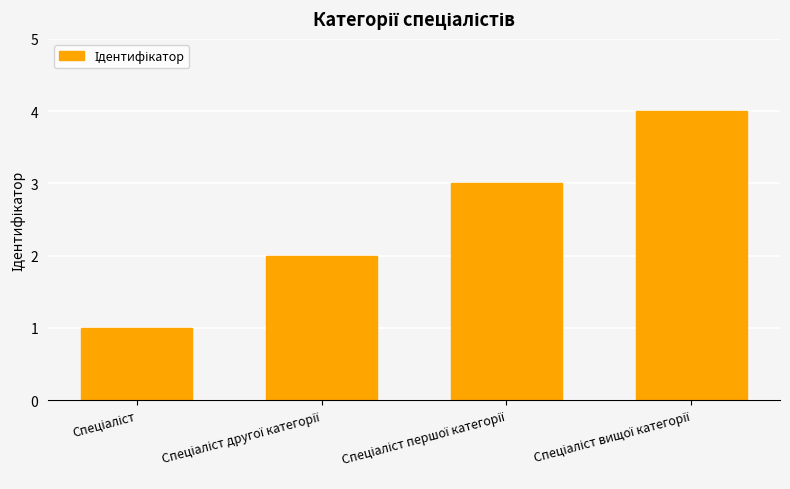

What is the difference between the maximum and second lowest values?

2